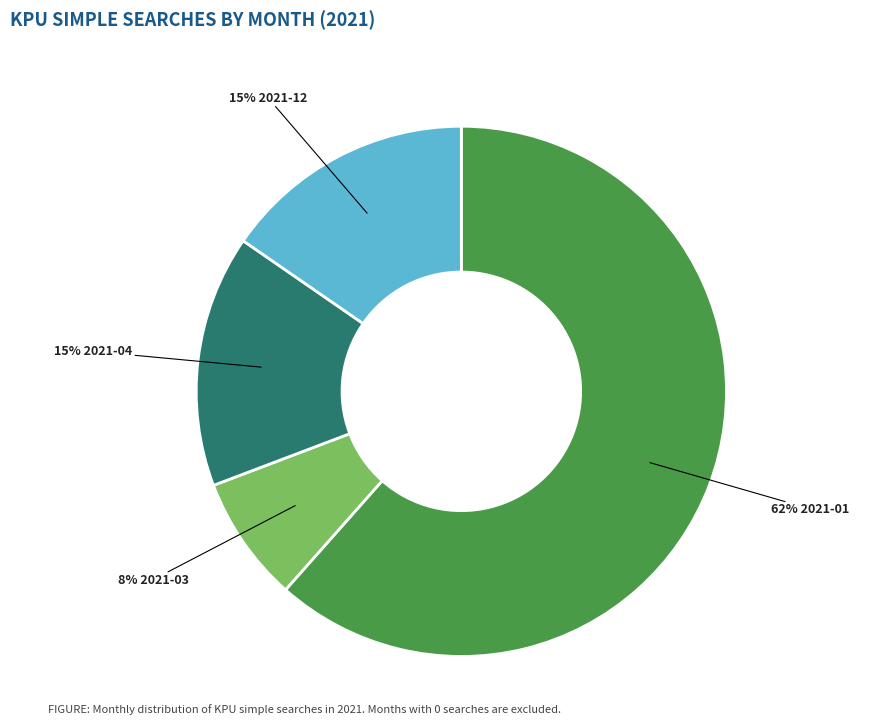

To the nearest percent, what is the difference between the largest and smallest slice percentages?

54%